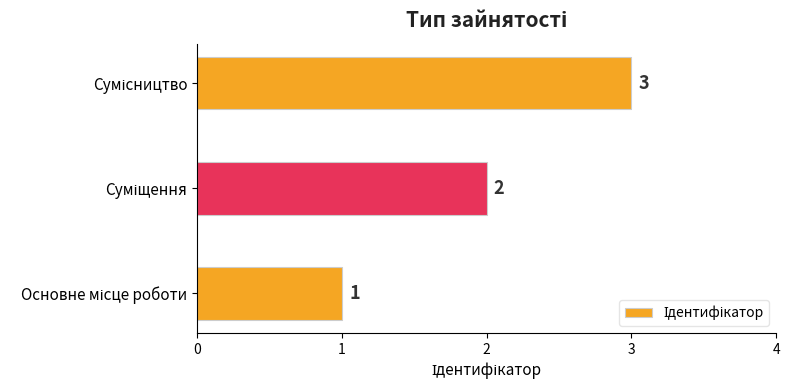

What is the maximum value shown in the chart?

3